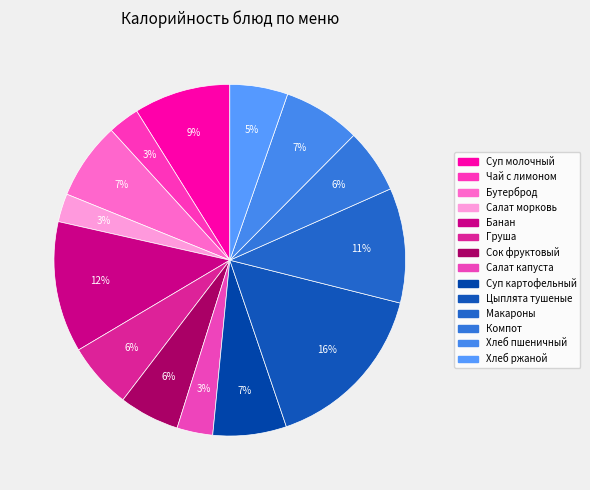

Count the number of slices in the pie.

14